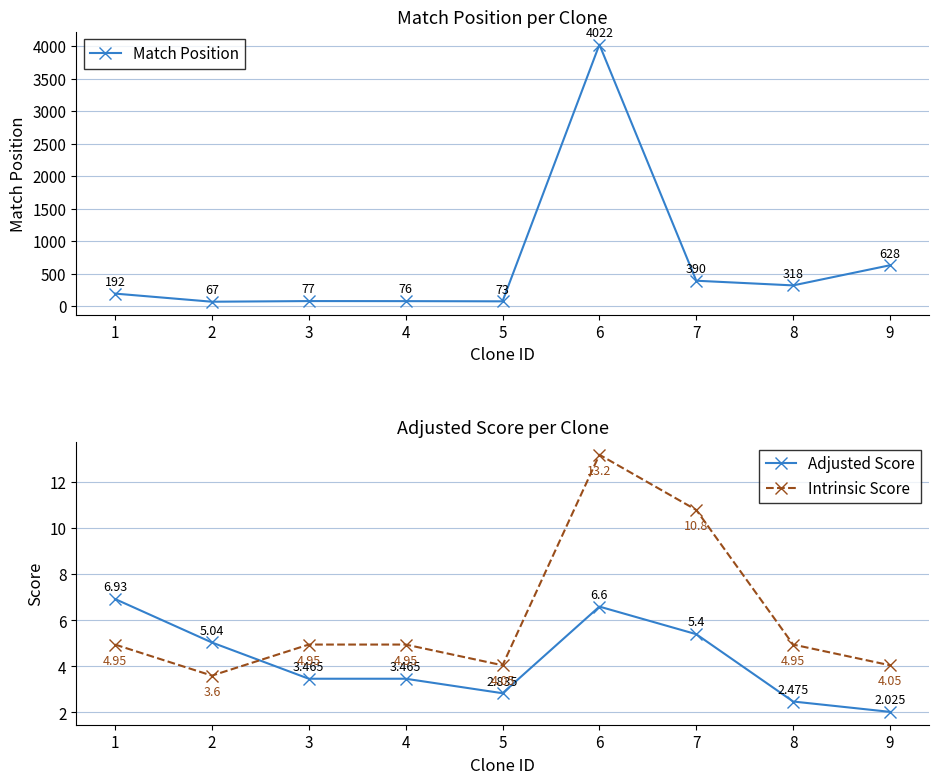

How many interior local peaks does the Intrinsic Score series have?

1